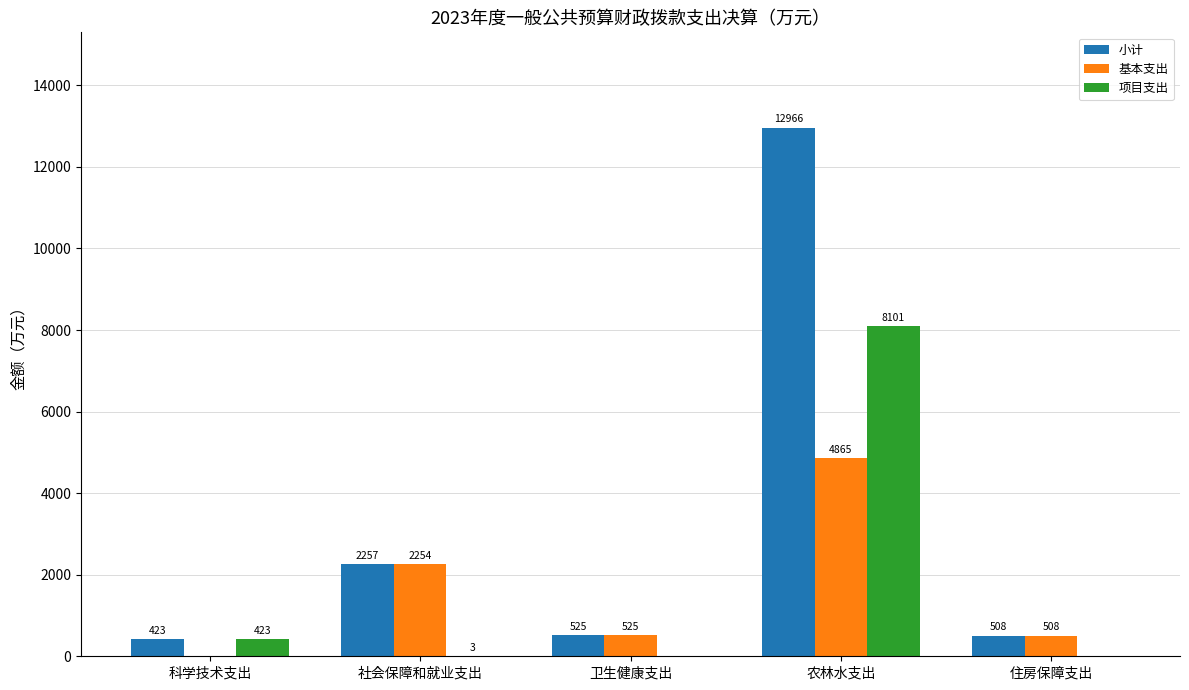

Are the bars grouped side by side (vs. stacked)?

Yes